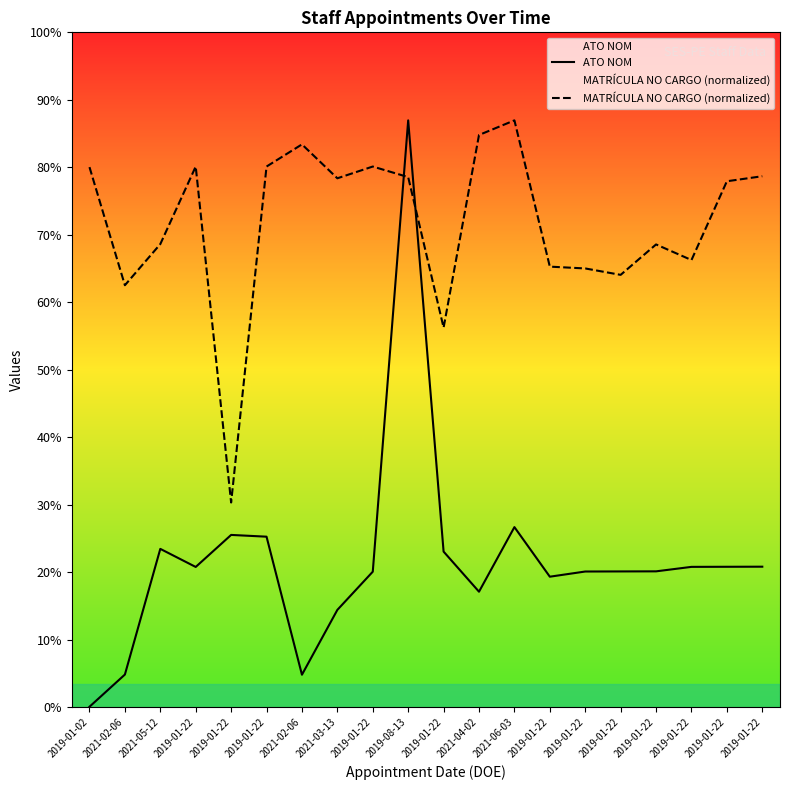

How many lines are shown in the chart?

2